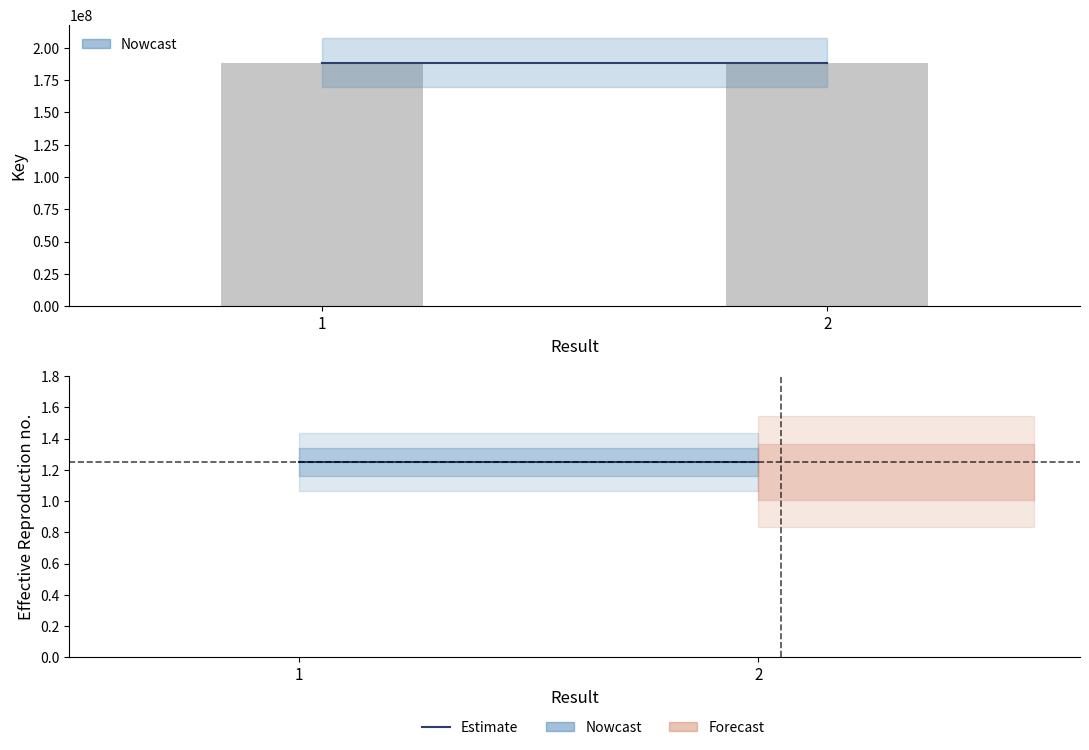

Reading right to left, extract all data points from this chart.

188548612	188548922